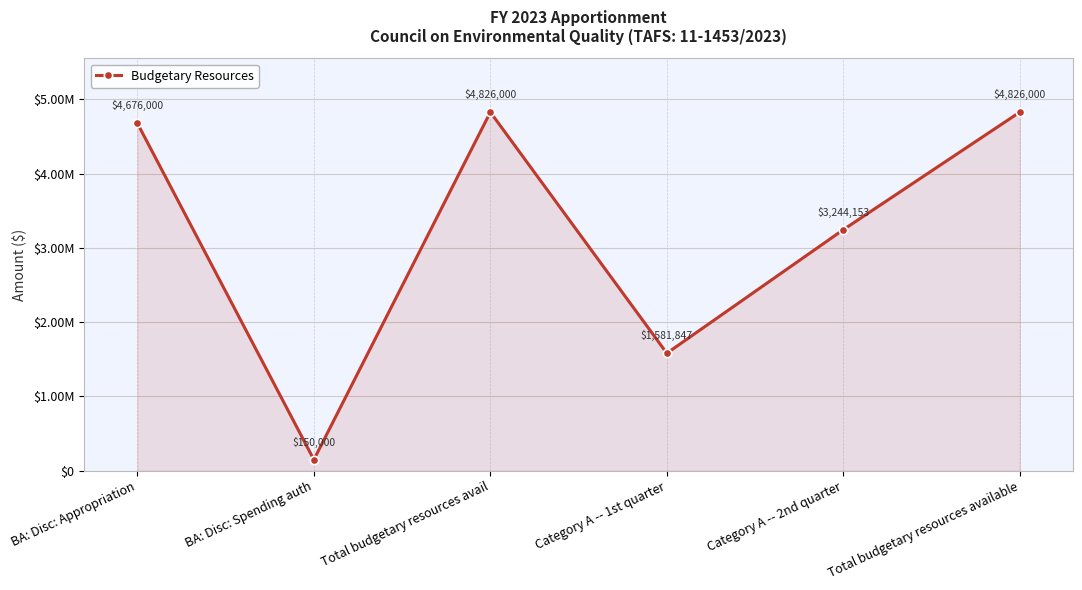

Is this an area chart (filled region under the line)?

Yes